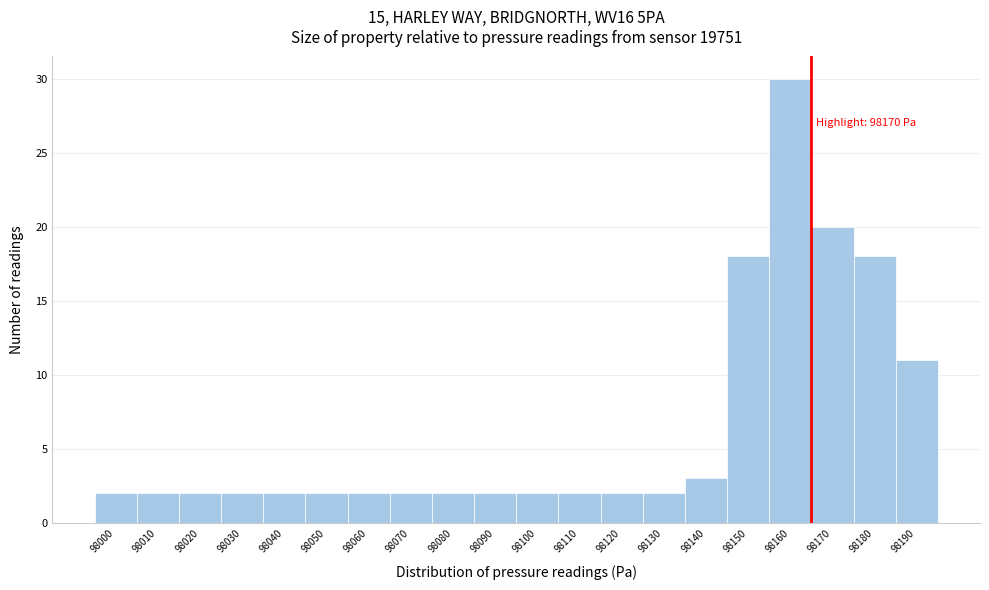

Reading left to right, list all the values displayed in this chart.

2	2	2	2	2	2	2	2	2	2	2	2	2	2	3	18	30	20	18	11